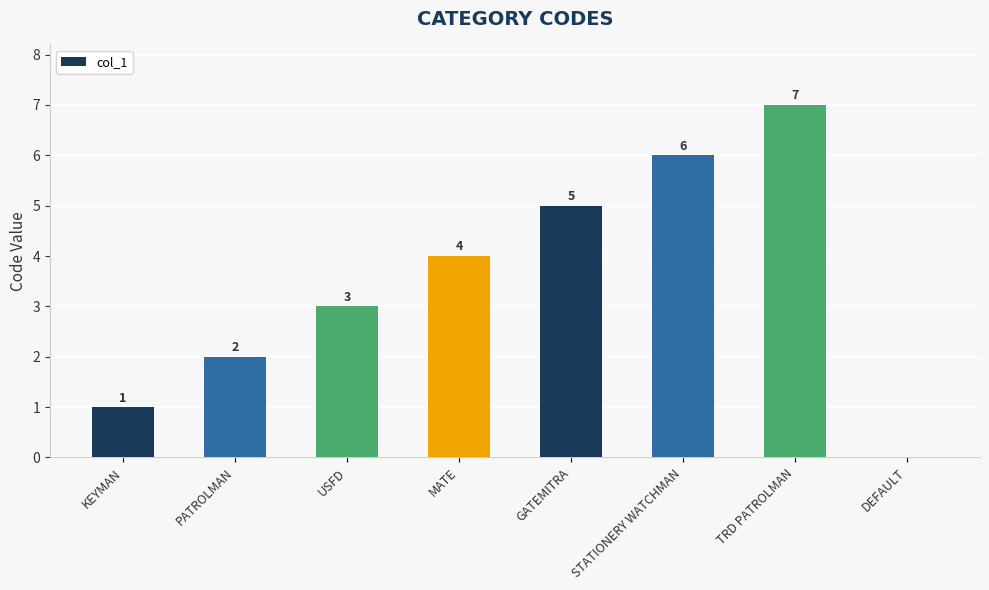

Reading left to right, what are all the values shown in this chart?

1	2	3	4	5	6	7	0